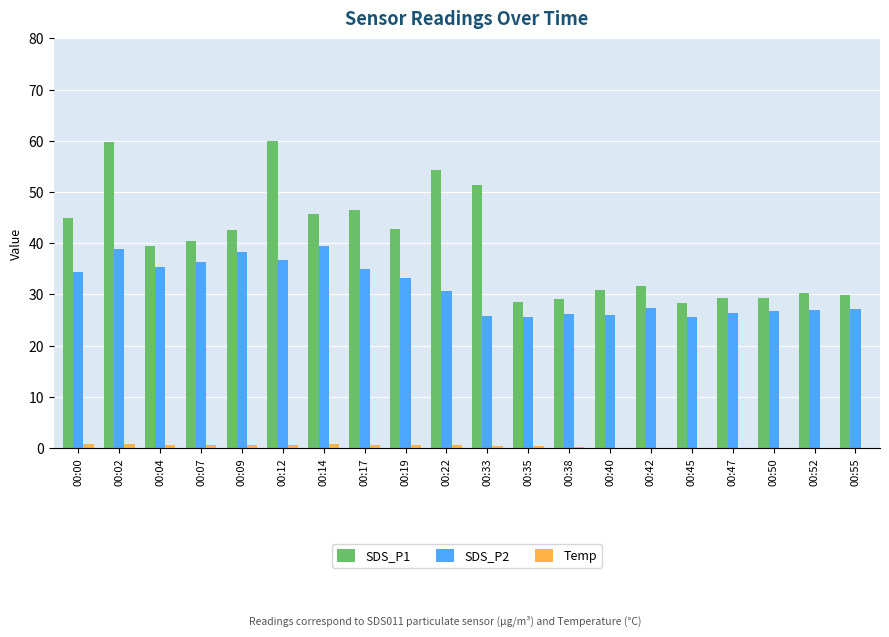

Which series has the largest total across all categories?

SDS_P1